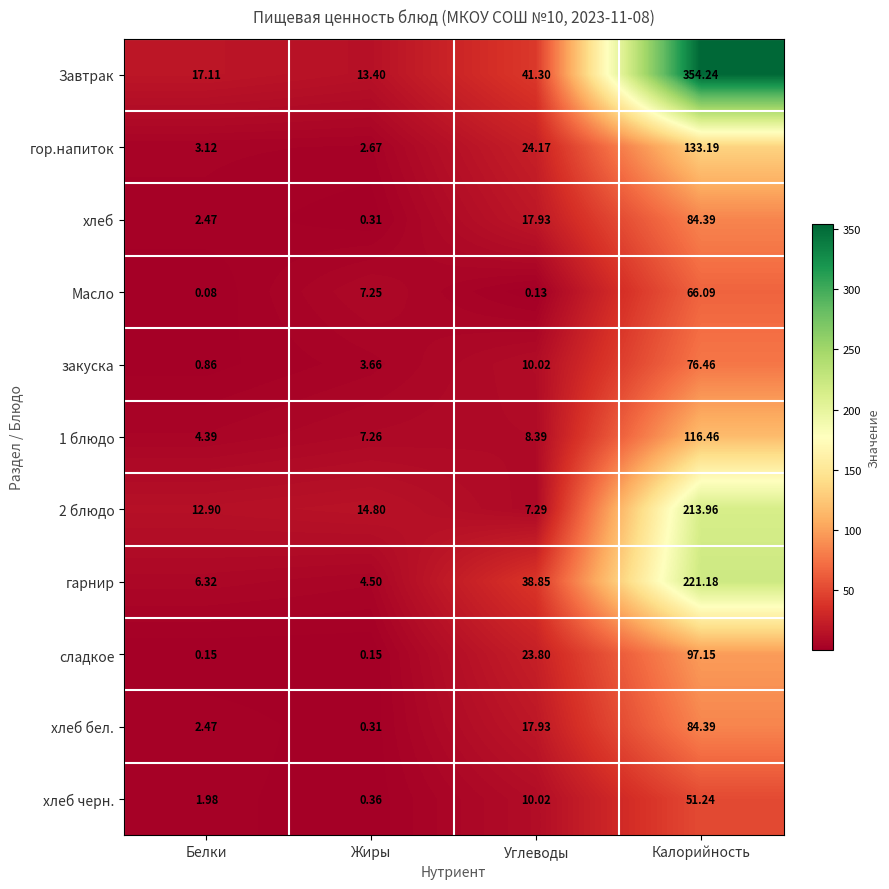

List the labels in order of хлеб черн. value, smallest first.

Жиры, Белки, Углеводы, Калорийность